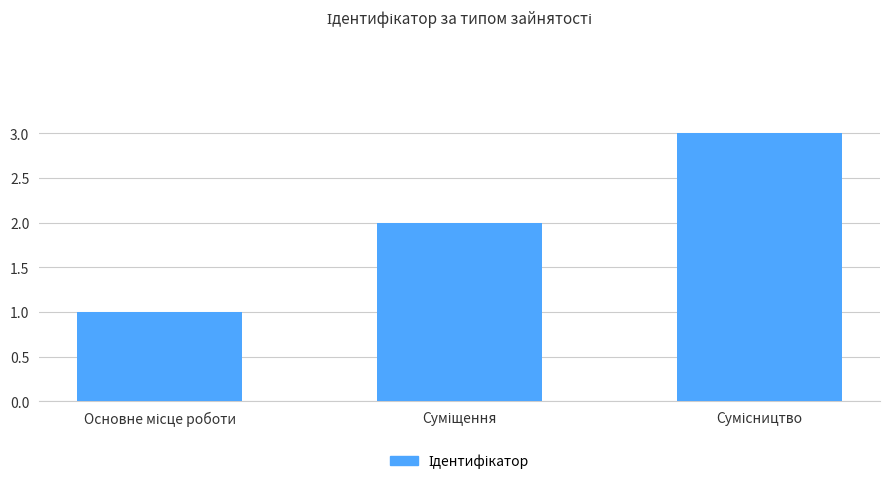

What is the greatest value displayed?

3